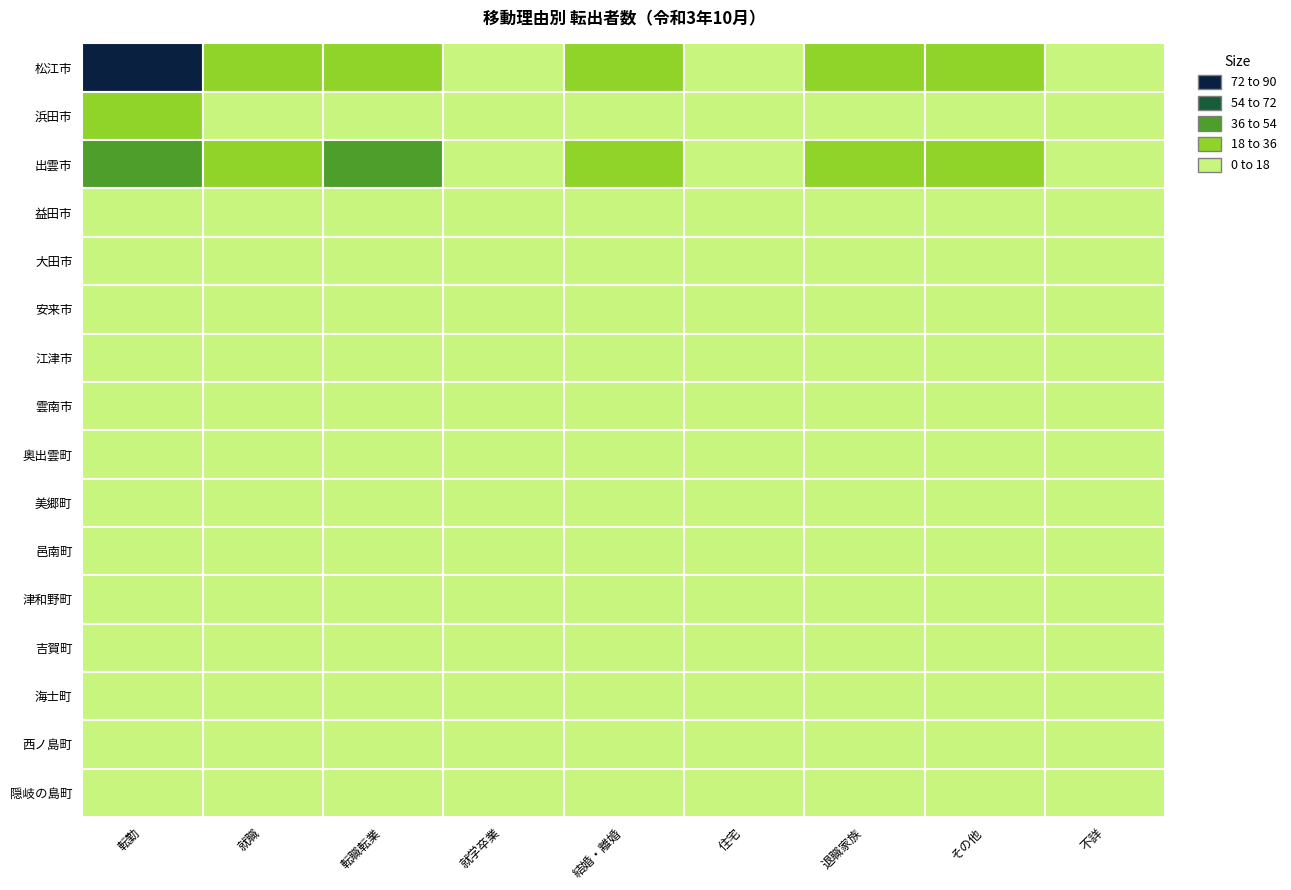

What is the total value across all series at 浜田市?

85